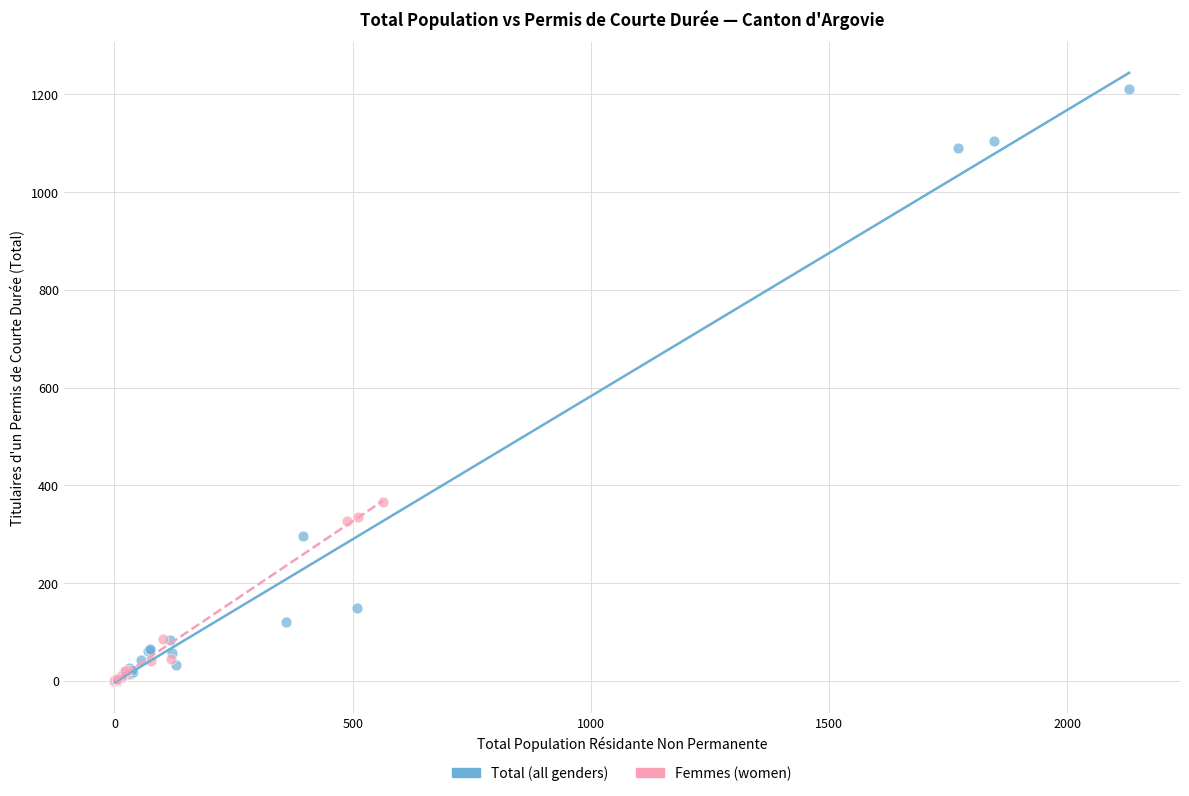

Which series reaches the maximum Y coordinate?

Total (all genders)